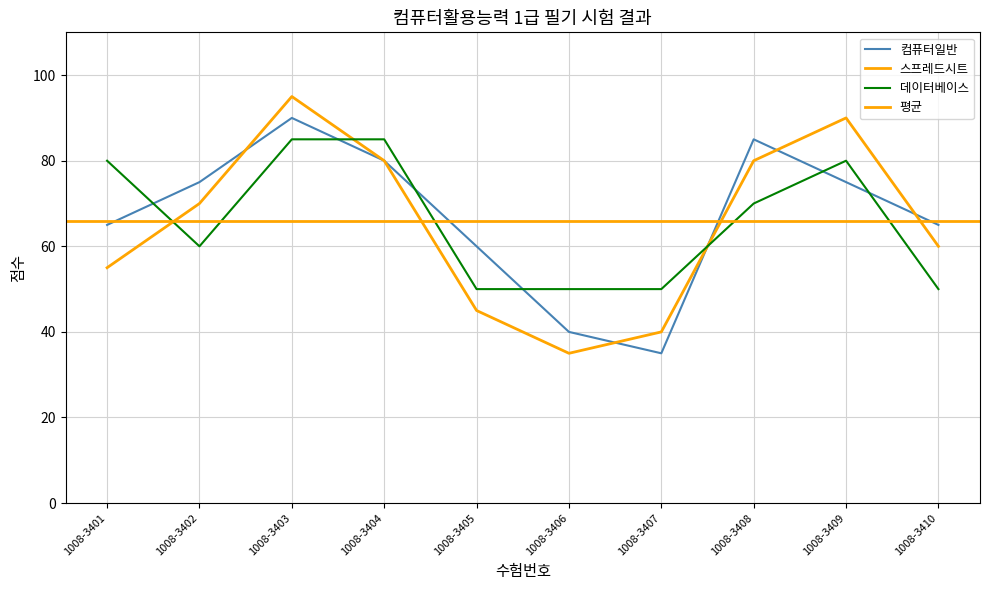

At how many categories does at least one series exceed 43?

10